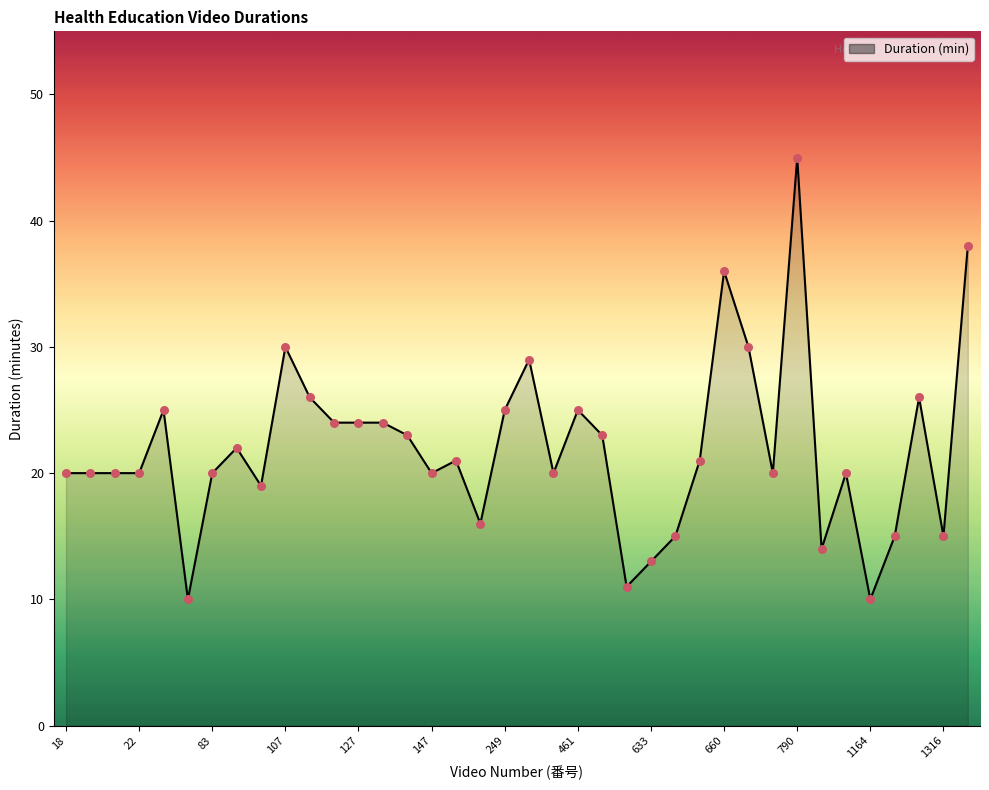

What is the minimum value shown in the chart?

10